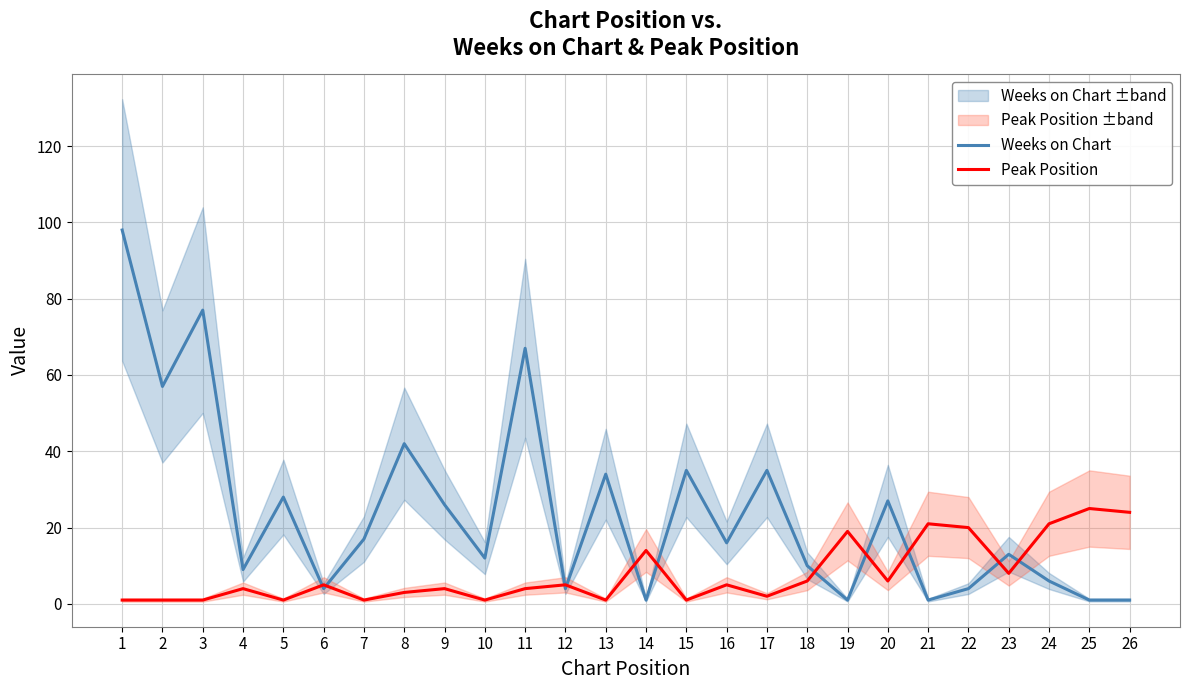

Reading right to left, what are all the values shown in this chart?

Weeks on Chart: 26=1	25=1	24=6	23=13	22=4	21=1	20=27	19=1	18=10	17=35	16=16	15=35	14=1	13=34	12=4	11=67	10=12	9=26	8=42	7=17	6=4	5=28	4=9	3=77	2=57	1=98
Peak Position: 26=24	25=25	24=21	23=8	22=20	21=21	20=6	19=19	18=6	17=2	16=5	15=1	14=14	13=1	12=5	11=4	10=1	9=4	8=3	7=1	6=5	5=1	4=4	3=1	2=1	1=1